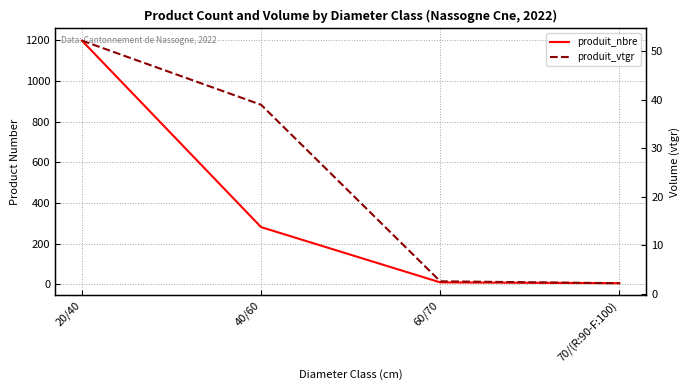

What is the value of the produit_vtgr point at the 4th from the left?

2.2